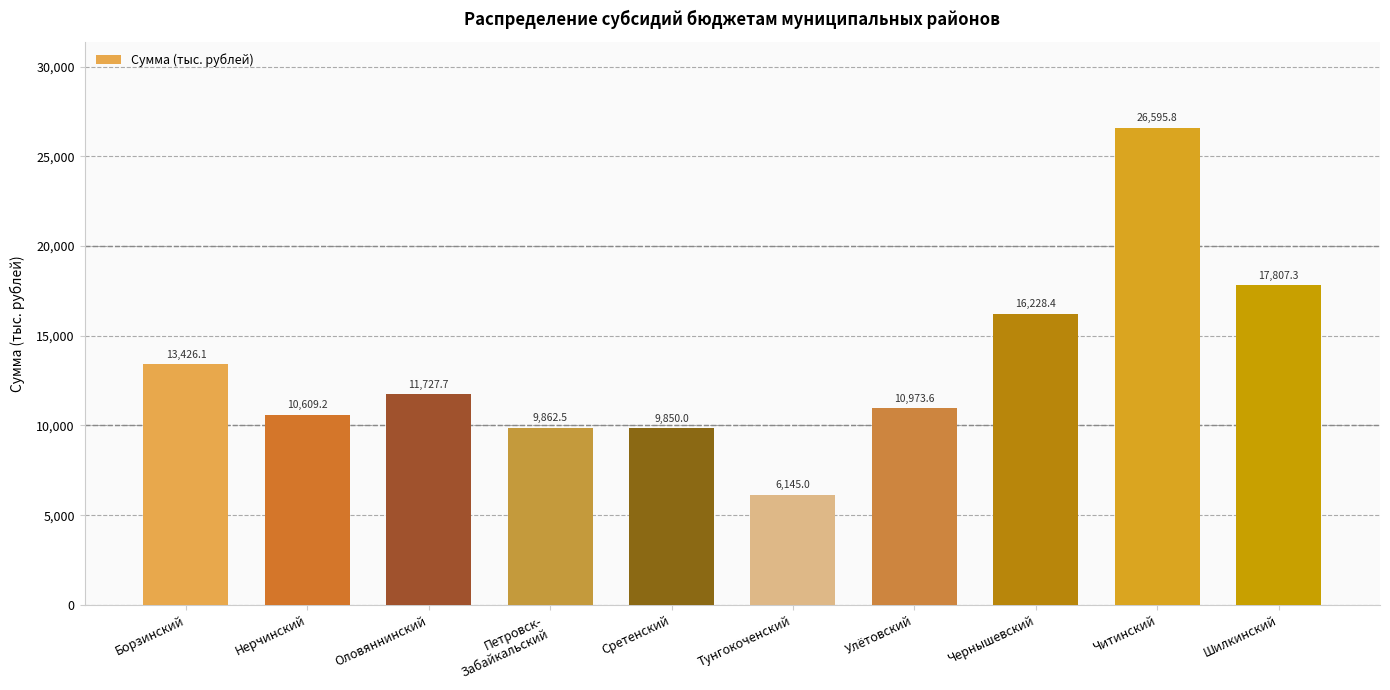

True or false: the data shows 21638.6 at Чернышевский.

False